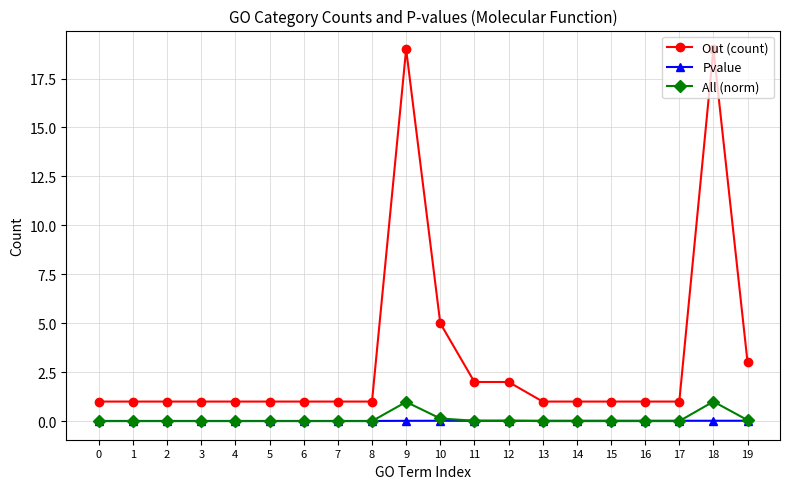

True or false: Out (count) and Pvalue cross at least once.

False